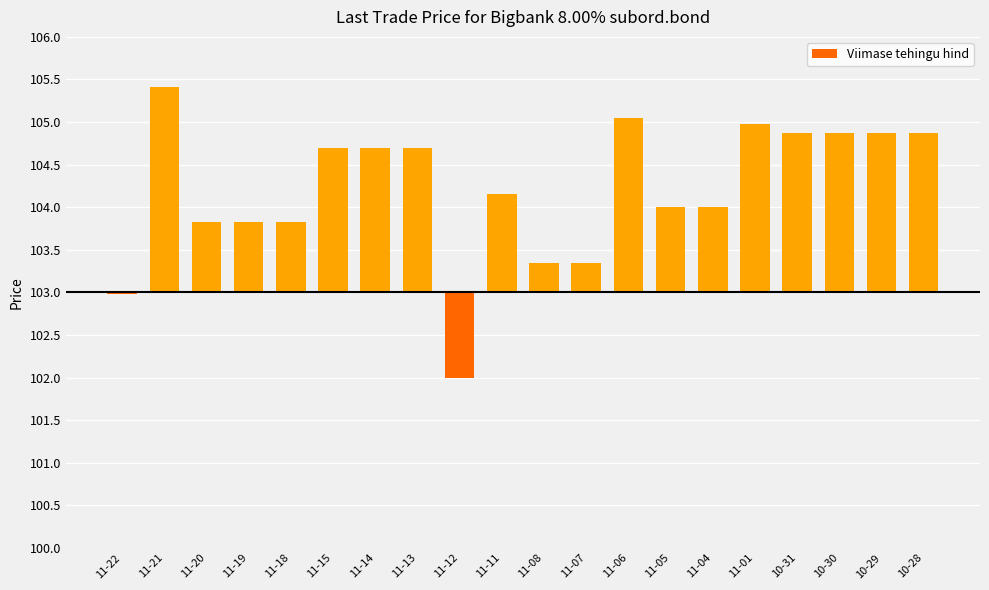

List the labels in order of value, smallest first.

11-12, 11-22, 11-08, 11-07, 11-20, 11-19, 11-18, 11-05, 11-04, 11-11, 11-15, 11-14, 11-13, 10-31, 10-30, 10-29, 10-28, 11-01, 11-06, 11-21